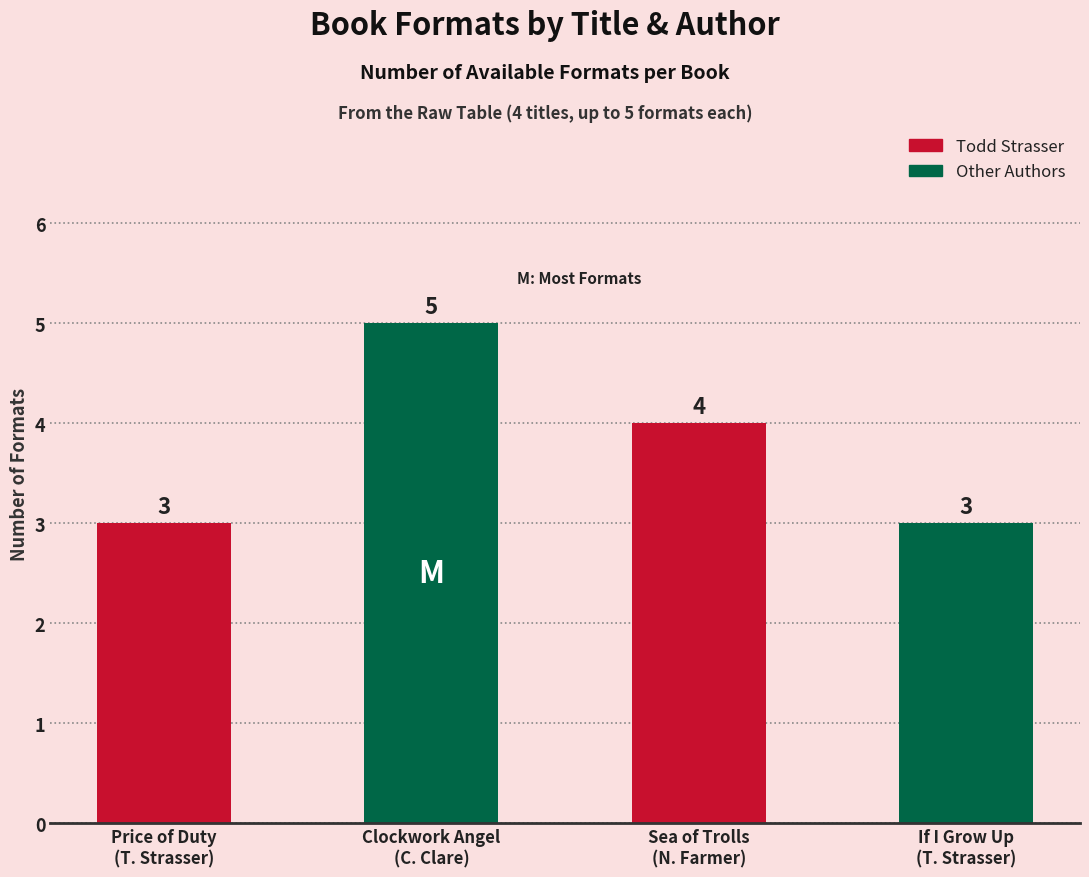

List the labels in order of value, largest first.

Cassandra Clare - Clockwork Angel, Nancy Farmer - Sea of Trolls, Todd Strasser - Price of Duty, Todd Strasser - If I Grow Up